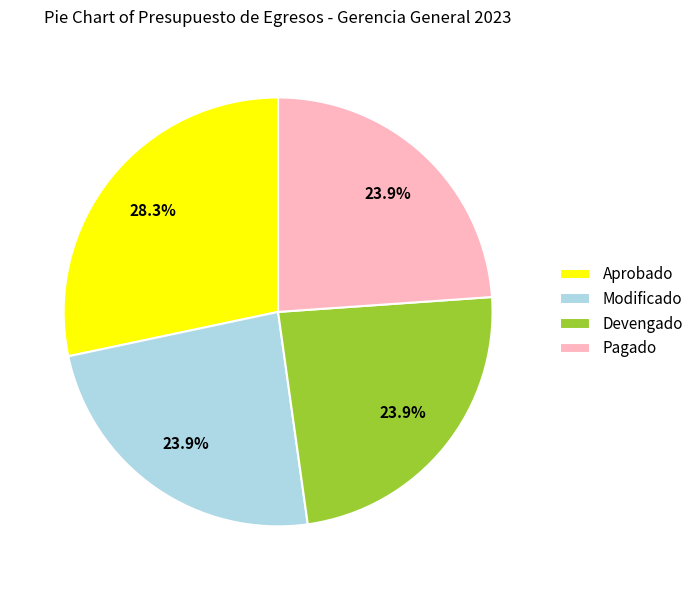

Between Aprobado and Devengado, which is larger?

Aprobado